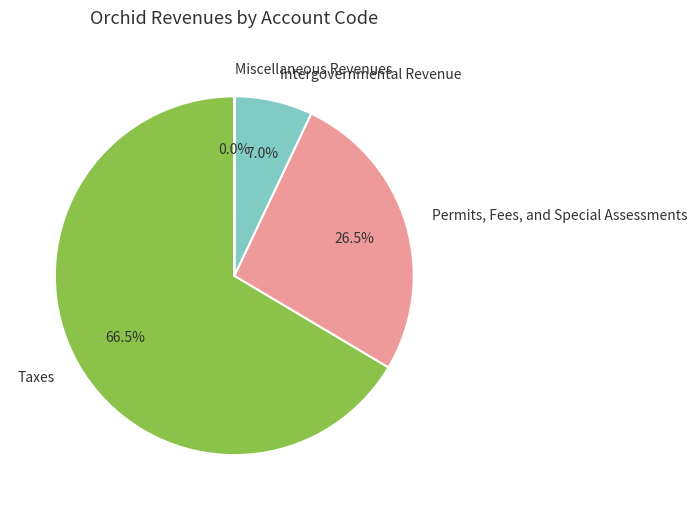

Which slice is the largest?

Taxes